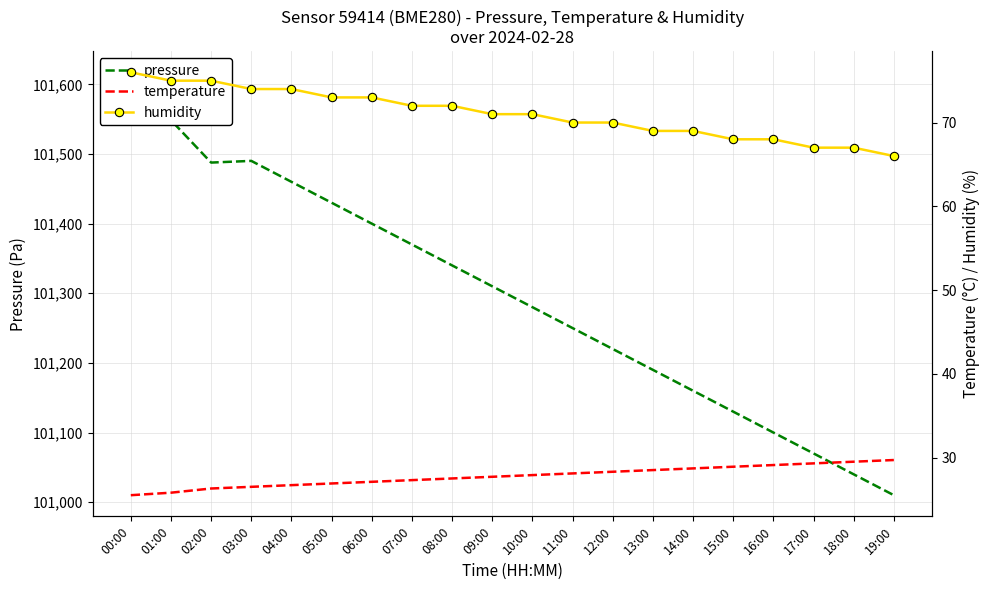

What value does the humidity series have at 13:00?

69.0